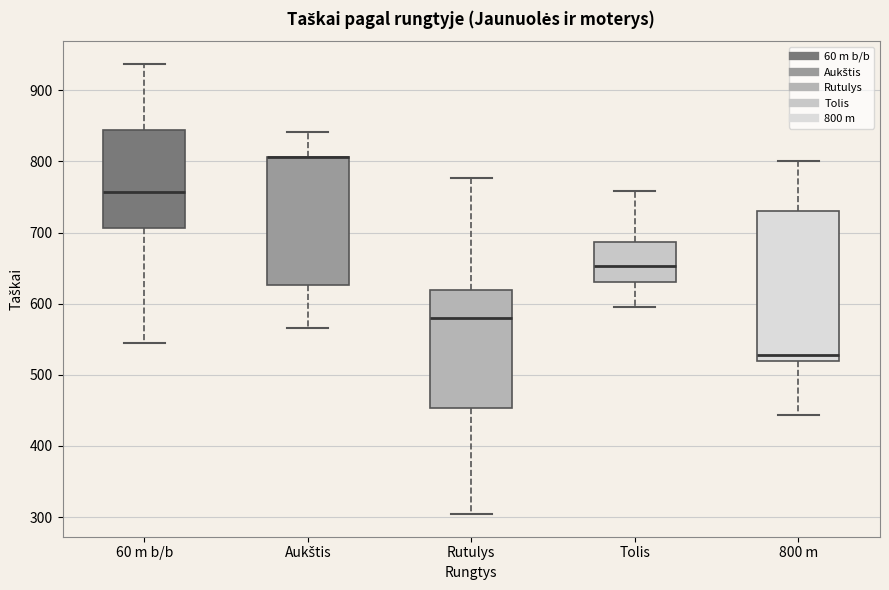

Reading left to right, read every box against the y-axis: the position of its median line, the range the box covers, and the ends of its whiskers. The values are not printed on the chart, so give them approximately, as read against the axis.

60 m b/b: median 760, box 710 to 840, whiskers 550 to 940
Aukštis: median 810 (drawn on the box's upper edge), box 630 to 810, whiskers 570 to 840
Rutulys: median 580, box 450 to 620, whiskers 300 to 780
Tolis: median 650, box 630 to 690, whiskers 600 to 760
800 m: median 530, box 520 to 730, whiskers 440 to 800